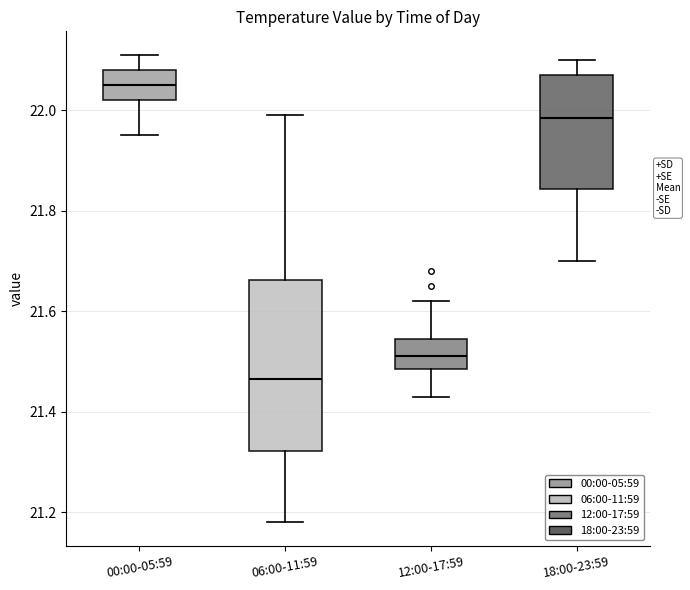

Reading left to right, read every box against the y-axis: the position of its median line, the range the box covers, and the ends of its whiskers. The values are not printed on the chart, so give them approximately, as read against the axis.

00:00-05:59: median 22.06, box 22.02 to 22.08, whiskers 21.96 to 22.12
06:00-11:59: median 21.46, box 21.32 to 21.66, whiskers 21.18 to 22.00
12:00-17:59: median 21.52, box 21.48 to 21.54, whiskers 21.44 to 21.62
18:00-23:59: median 21.98, box 21.84 to 22.08, whiskers 21.70 to 22.10